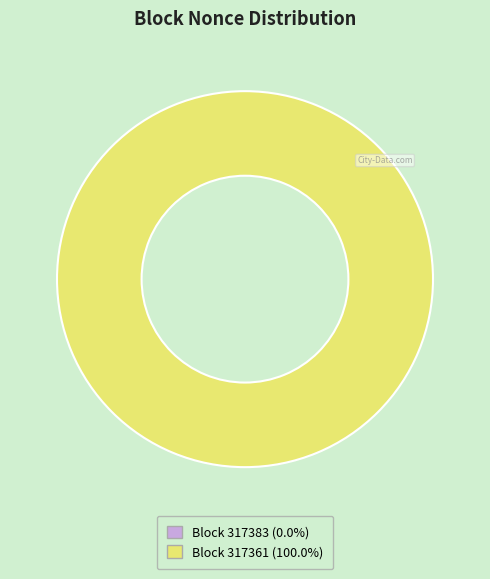

Rank the categories by value from highest to lowest.

317361, 317383